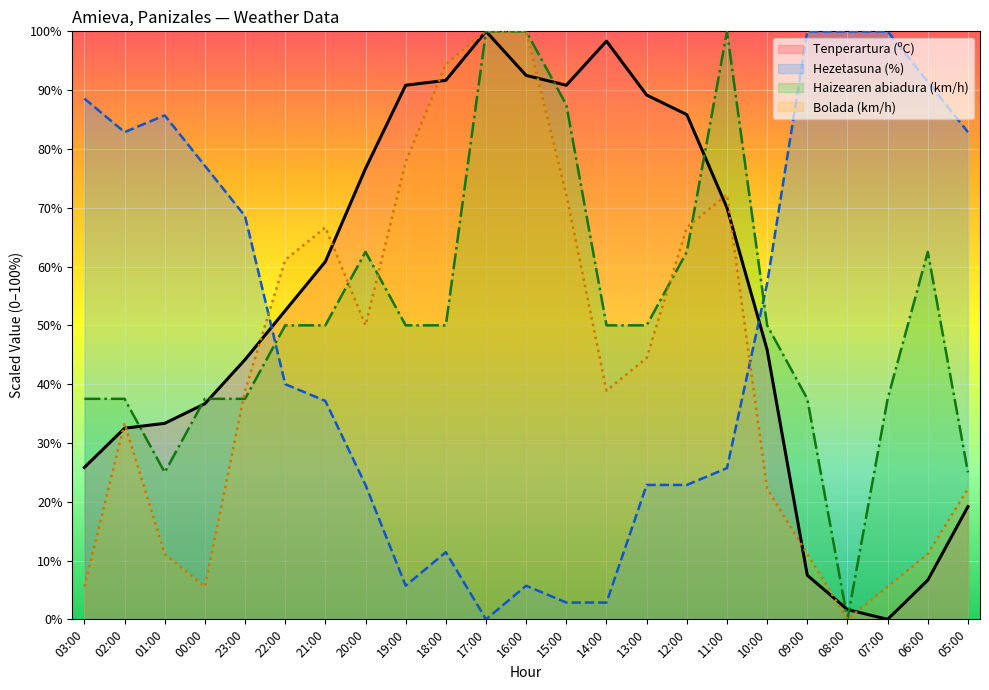

Does the chart display data point markers on the line(s)?

No